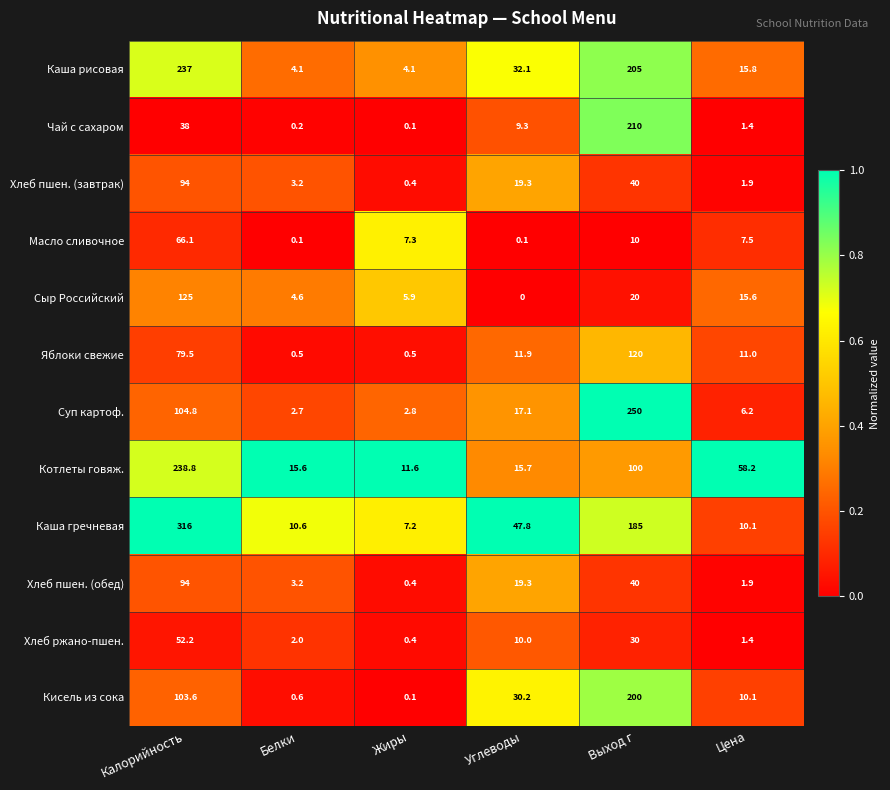

The value of Хлеб пшен. (обед) at Углеводы is 19.3. True or false?

True